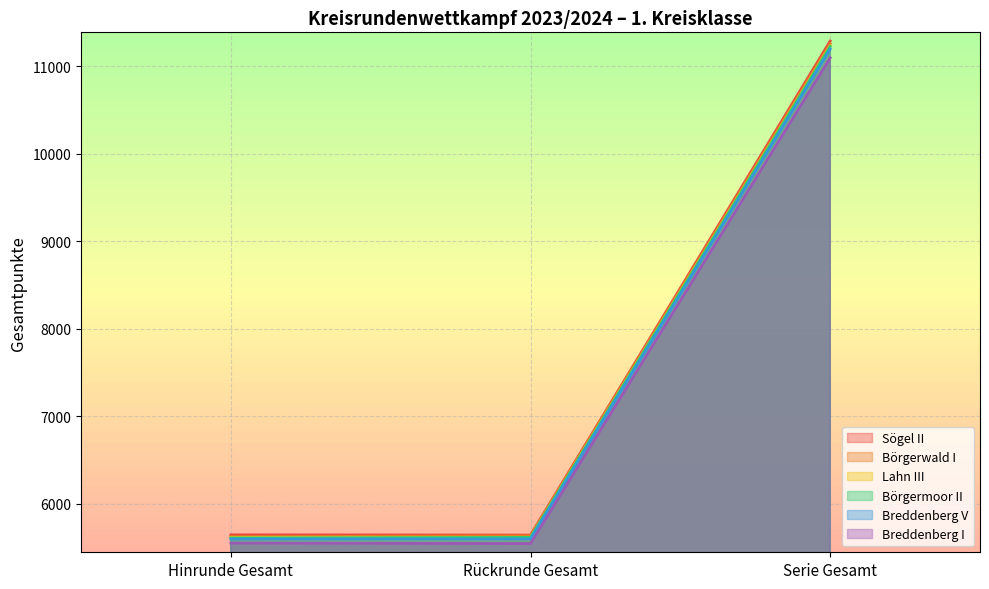

Which series has the largest total across all categories?

Sögel II